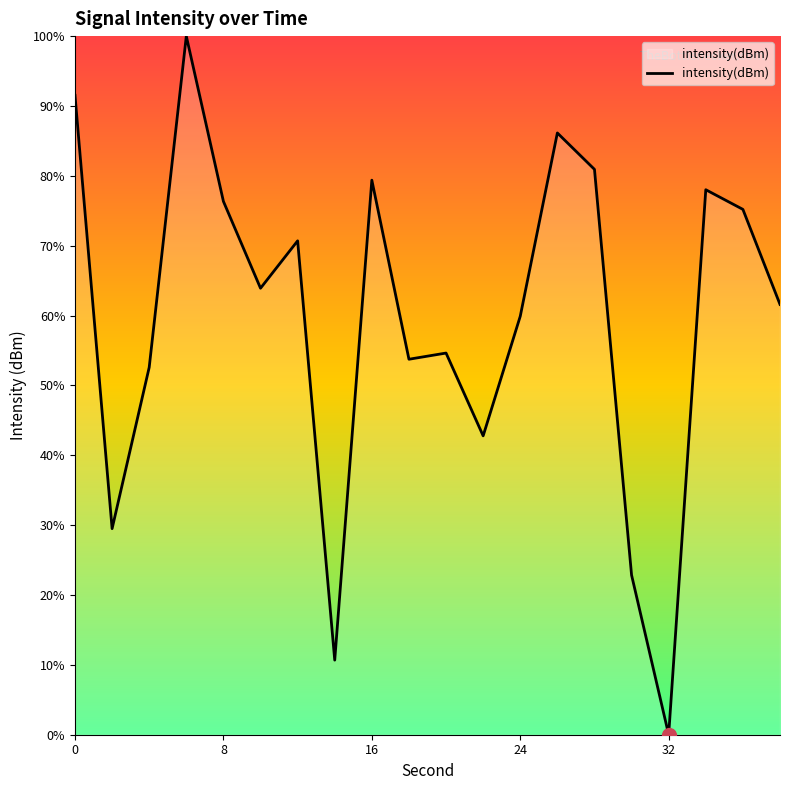

What is the difference between the maximum and minimum values?

100.0